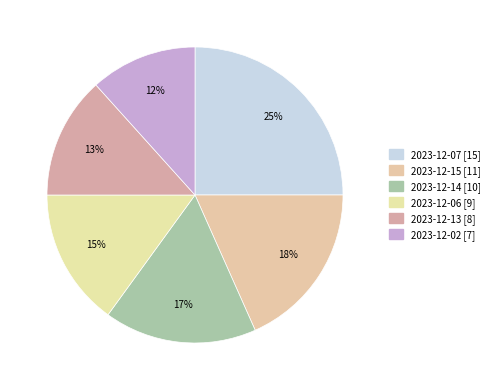

Rank the categories by value from lowest to highest.

2023-12-02, 2023-12-13, 2023-12-06, 2023-12-14, 2023-12-15, 2023-12-07